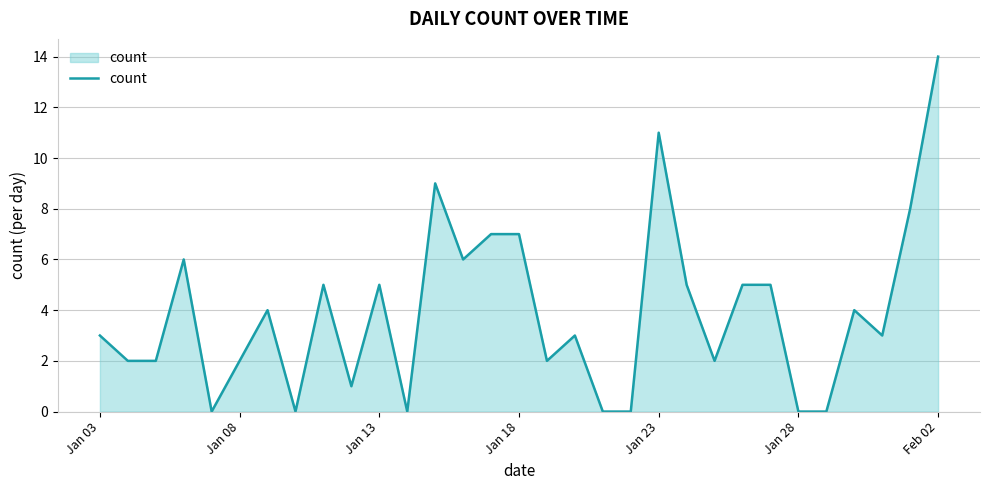

What is the difference between the maximum and minimum values?

14